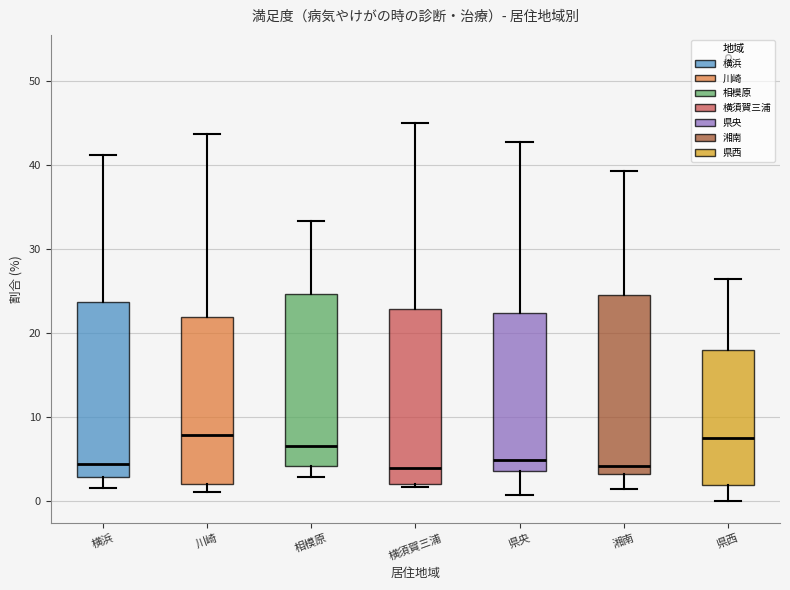

Reading left to right, transcribe this box plot: for each box, give where its median line is, the range the box spans, and where its two whiskers end, as read against the y-axis. The values are not printed on the chart, so give them approximately, as read against the axis.

横浜: median 4, box 3 to 24, whiskers 2 to 41
川崎: median 8, box 2 to 22, whiskers 1 to 44
相模原: median 7, box 4 to 25, whiskers 3 to 33
横須賀三浦: median 4, box 2 to 23, whiskers 2 (just below the box's lower edge) to 45
県央: median 5, box 4 to 22, whiskers 1 to 43
湘南: median 4, box 3 to 24, whiskers 1 to 39
県西: median 8, box 2 to 18, whiskers 0 to 26